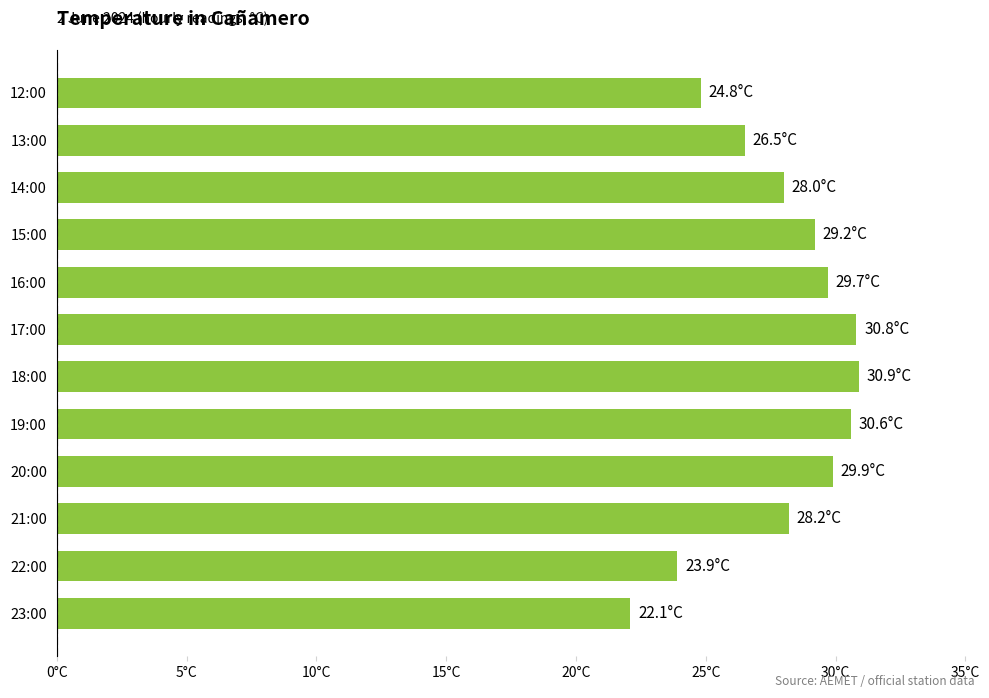

What is the difference between the maximum and second lowest values?

7.0